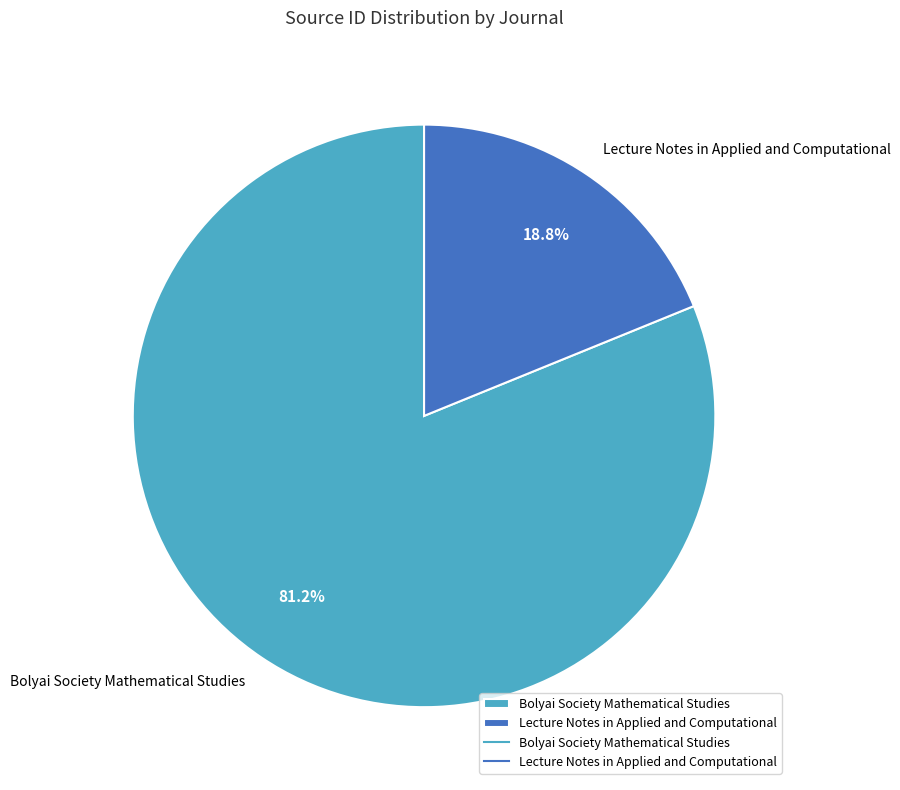

Which category has the smallest portion of the pie?

Lecture Notes in Applied and Computational